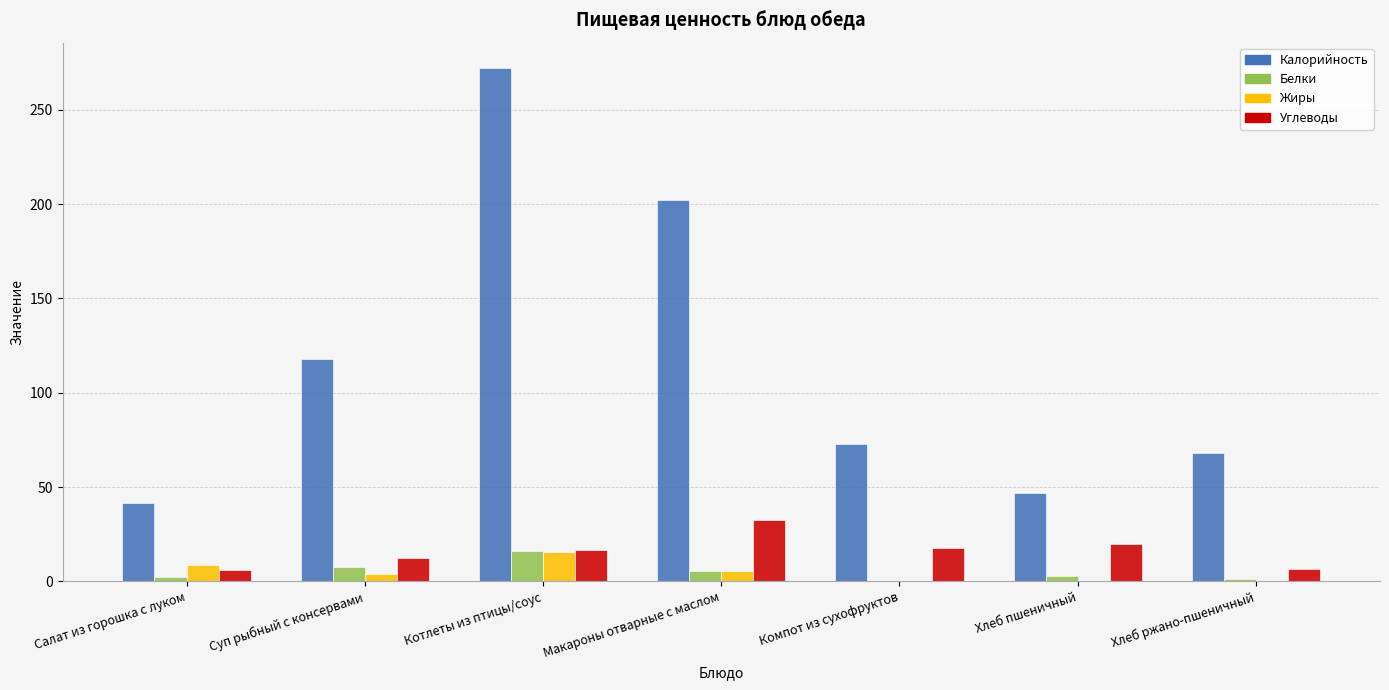

Count the number of data series in this chart.

4